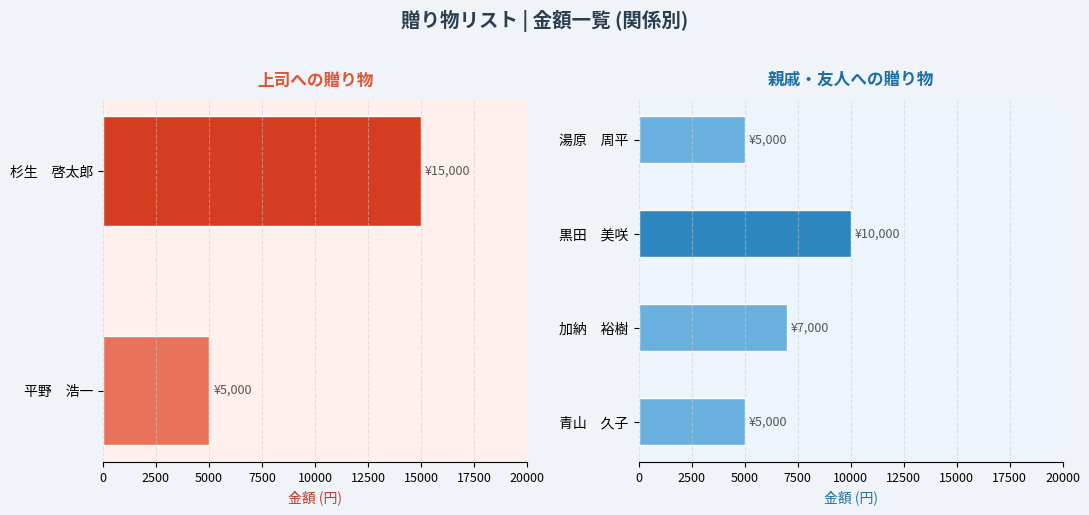

How many bars are there in total?

6